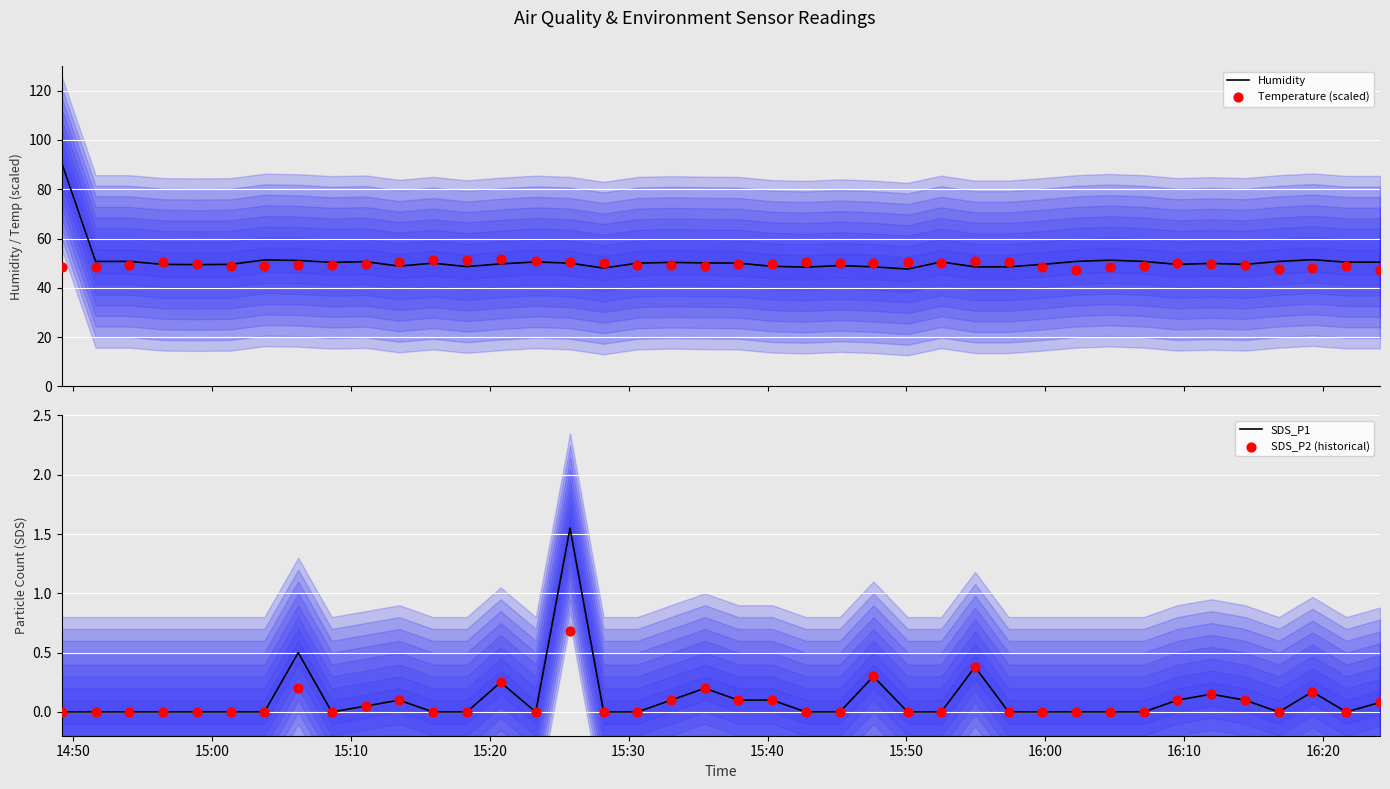

Which series has the largest Y range (max minus min)?

Humidity